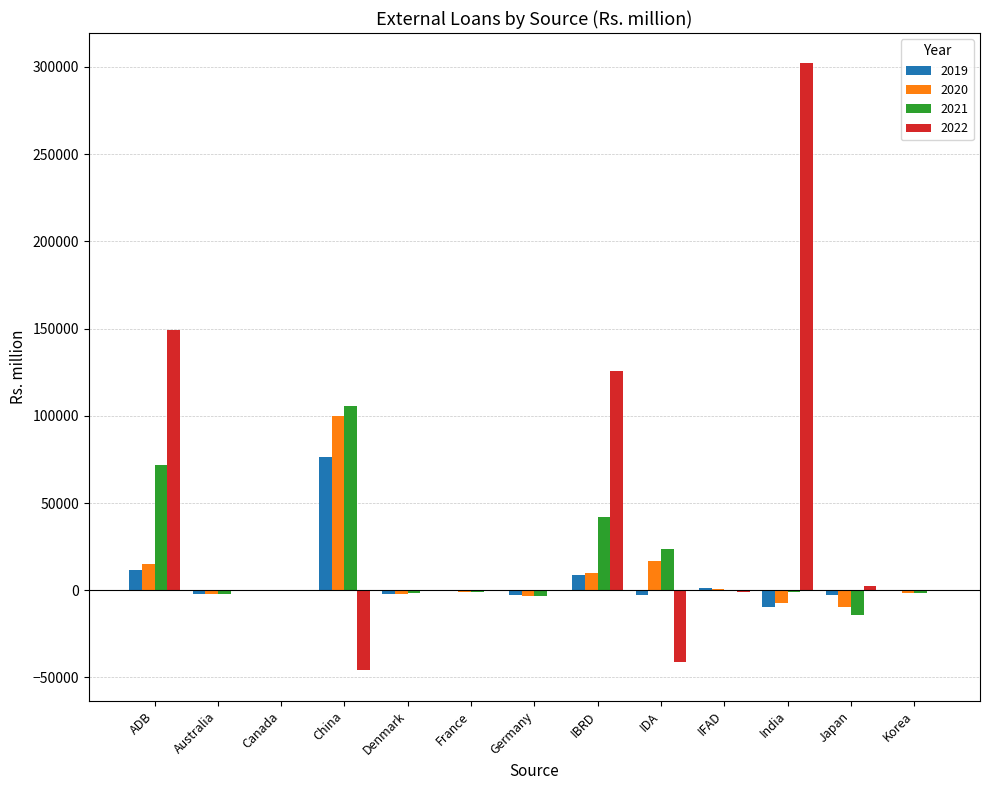

Are the bars grouped side by side (vs. stacked)?

Yes